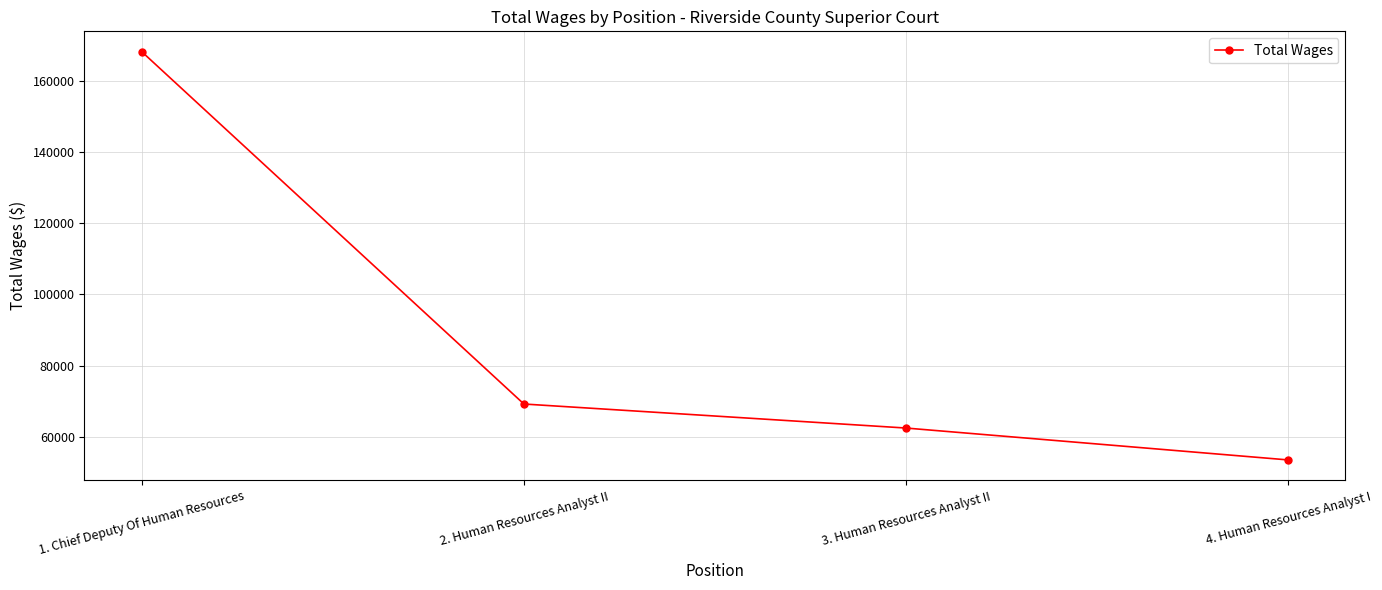

What is the value of the 3rd point from the left?

62488